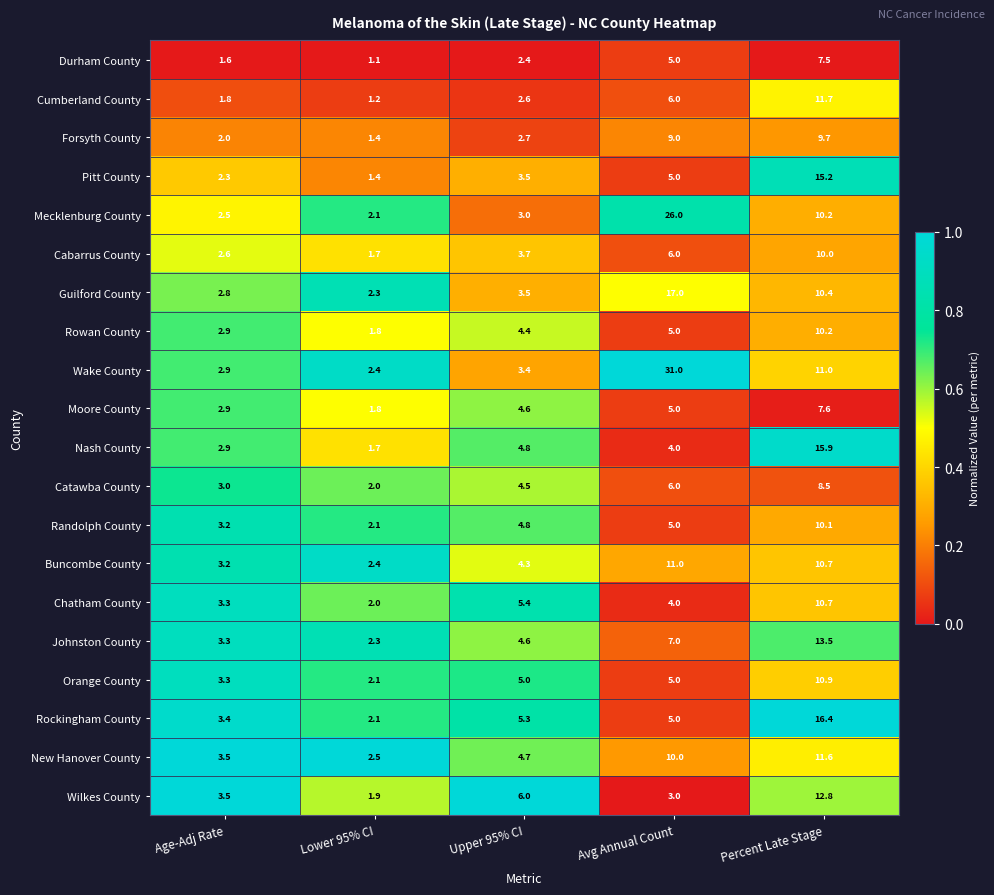

The value of Rowan County at Age-Adj Rate is 4.3. True or false?

False